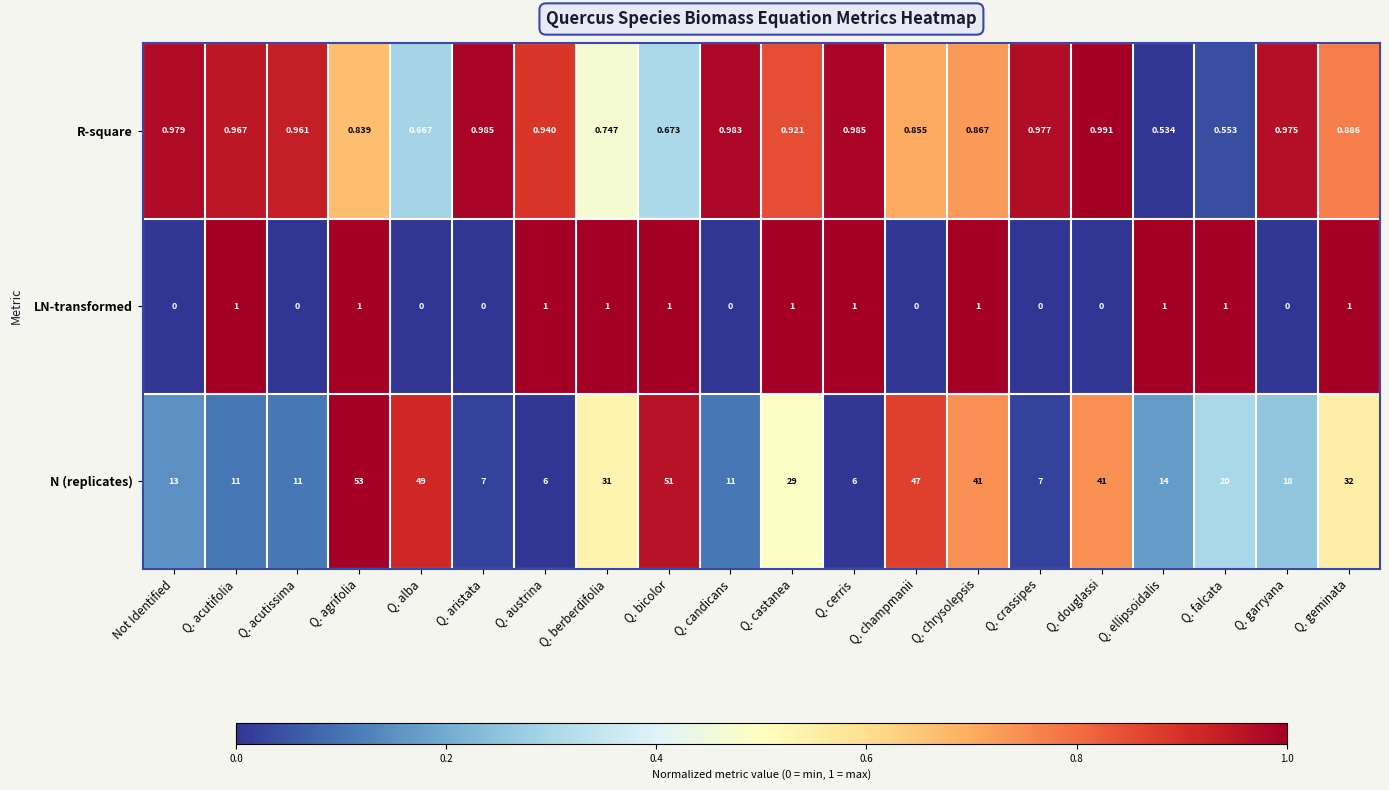

At which category is the sum across all series the highest?

Q. agrifolia